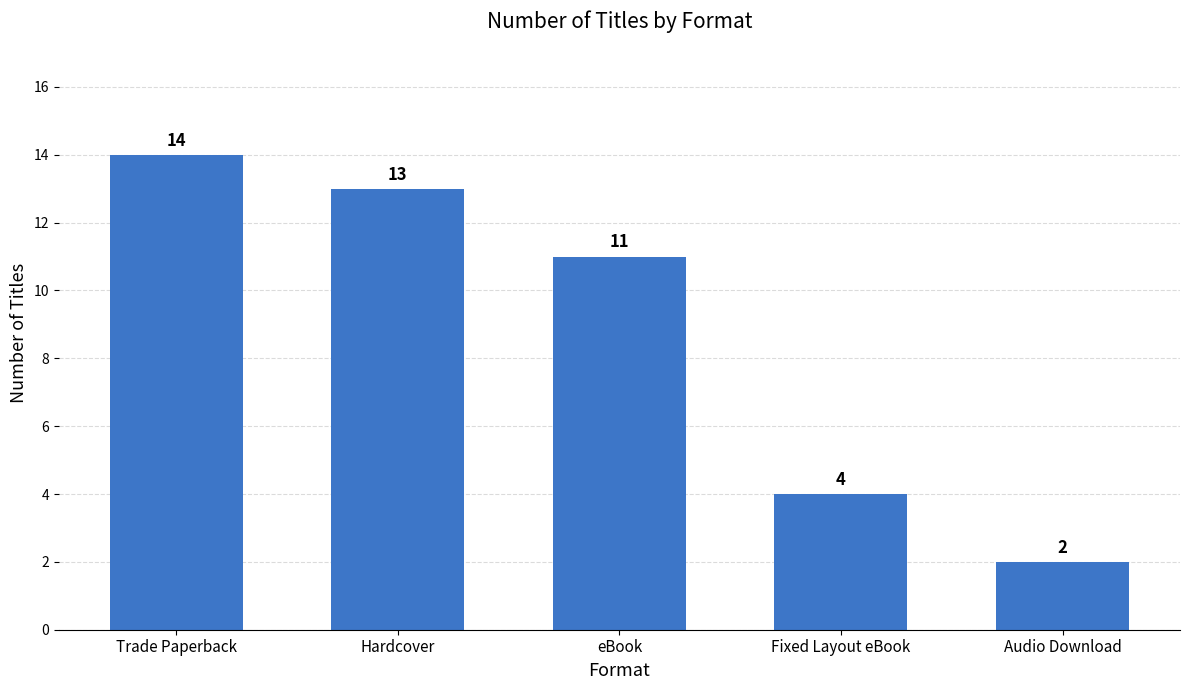

What is the maximum value shown in the chart?

14